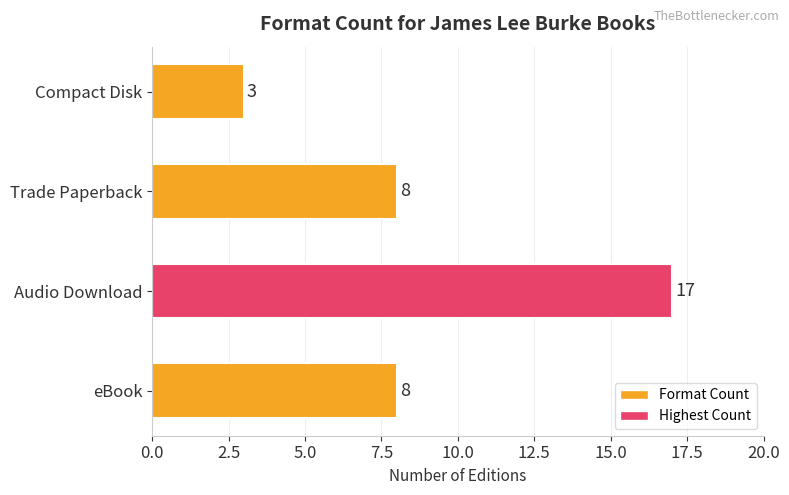

Is it true that the value at Compact Disk is 4?

False